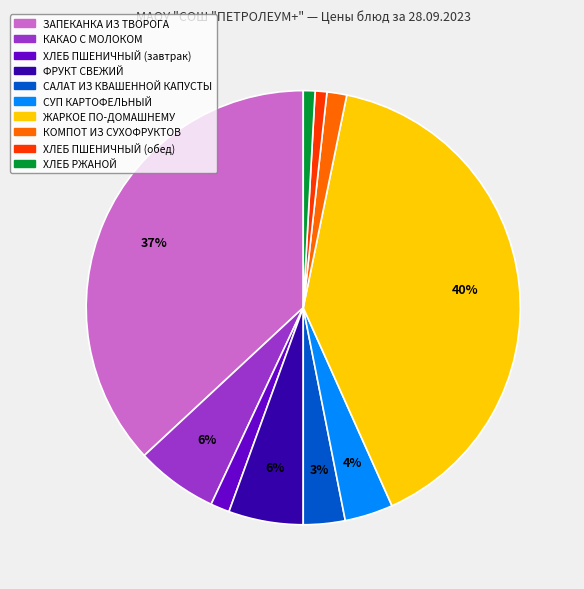

Between КАКАО С МОЛОКОМ and ХЛЕБ РЖАНОЙ, which is larger?

КАКАО С МОЛОКОМ